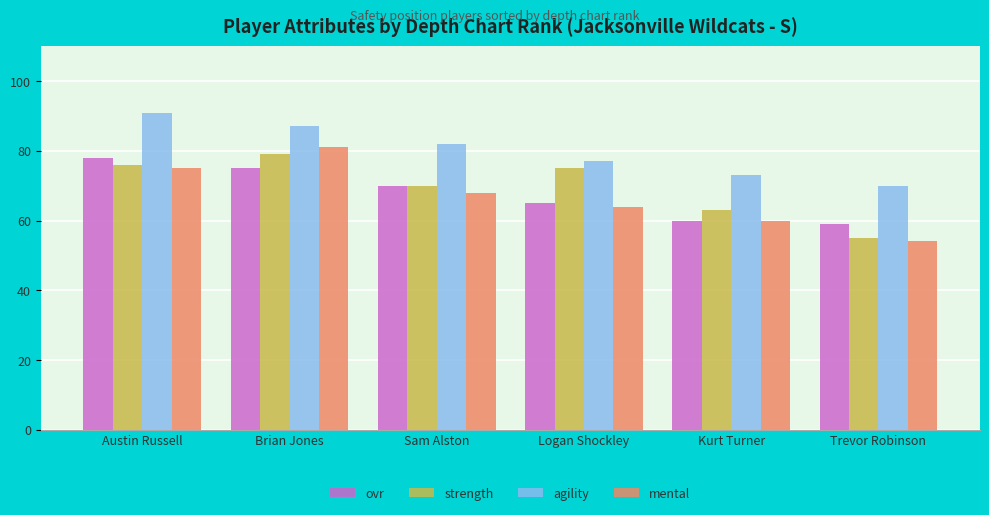

What is the minimum value shown in the chart?

54